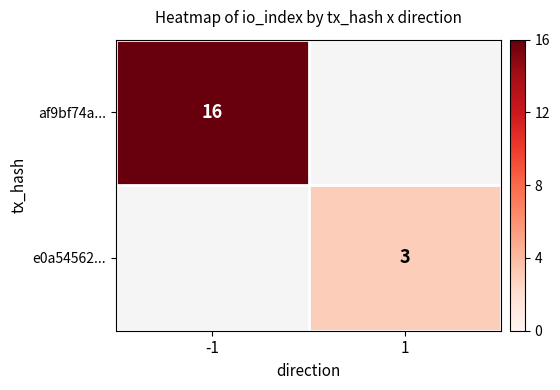

Is it true that e0a54562... equals 3 at 1?

True